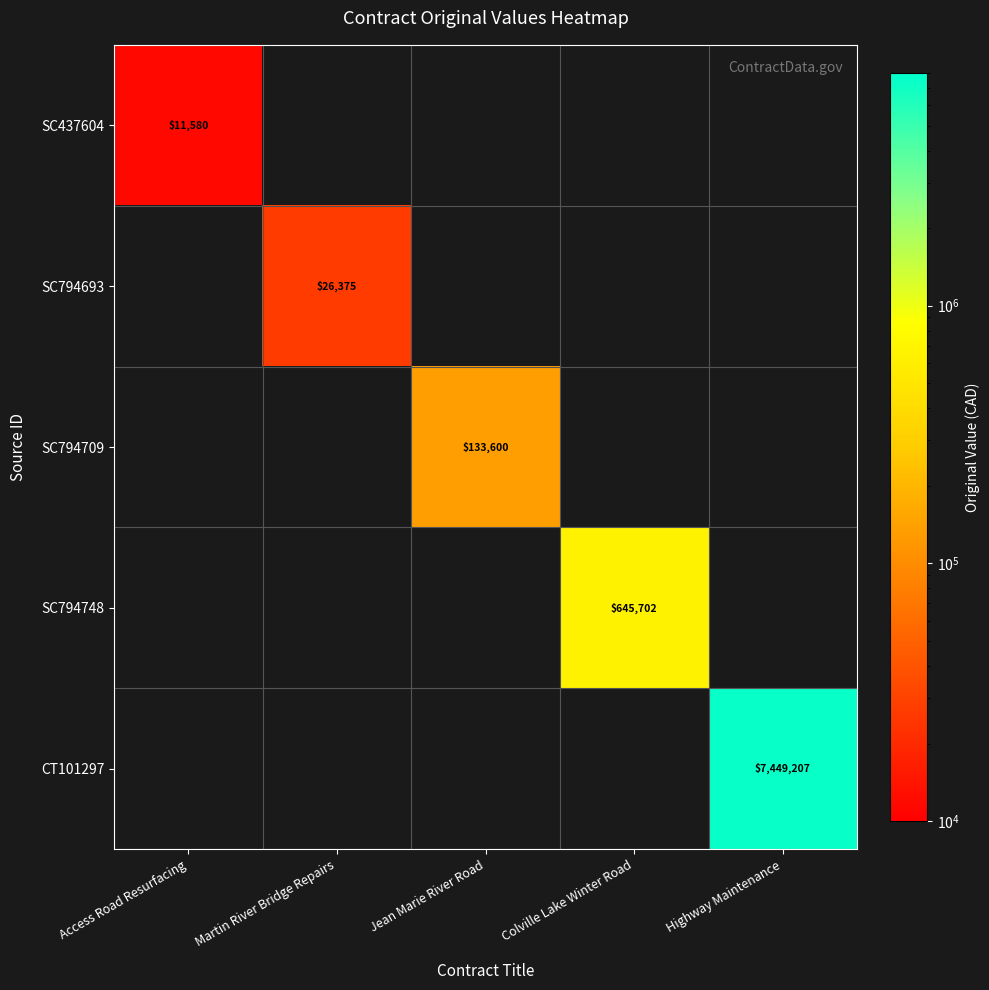

At which category does the chart reach its peak across all series?

Highway Maintenance